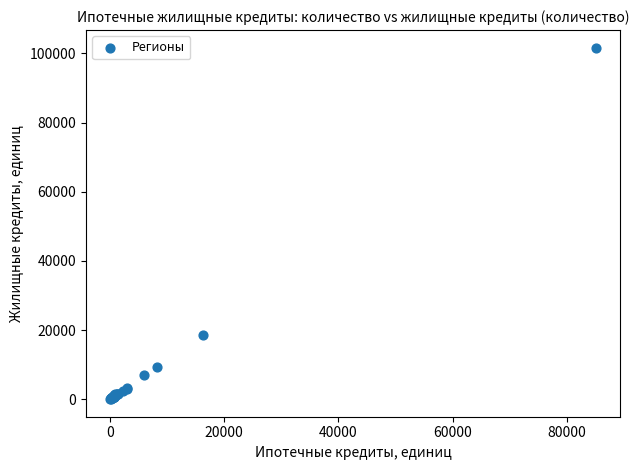

What Y value in the scatter plot is closest to 50837?

18681